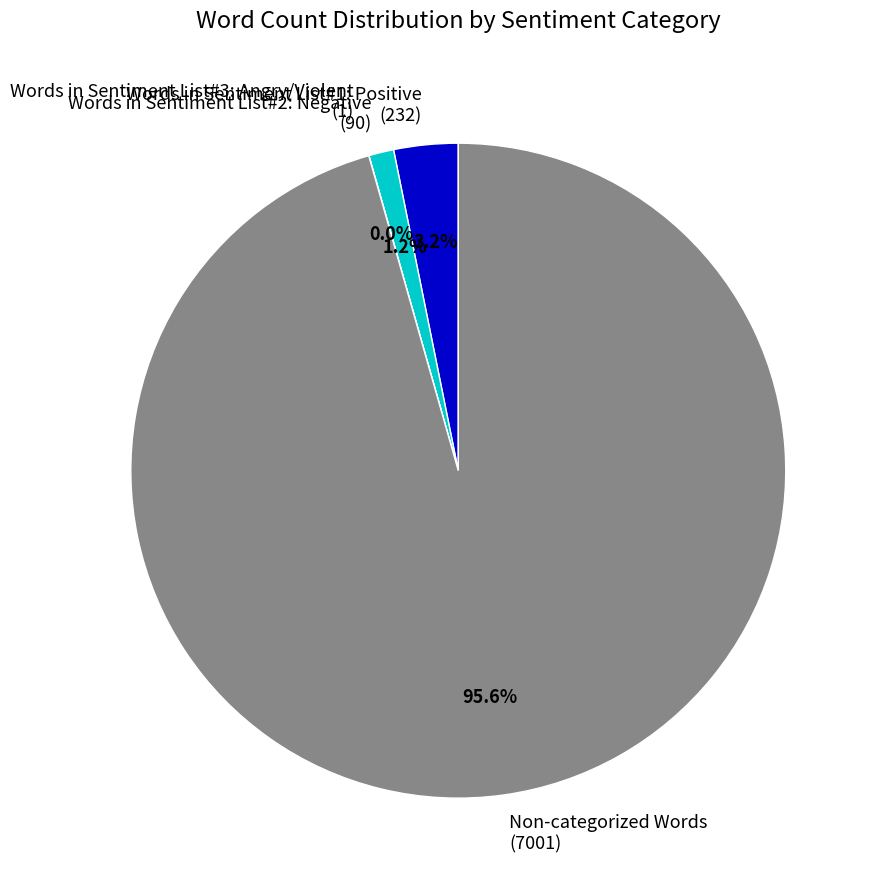

Between Non-categorized Words (7001) and Words in Sentiment List#2: Negative (90), which is larger?

Non-categorized Words (7001)